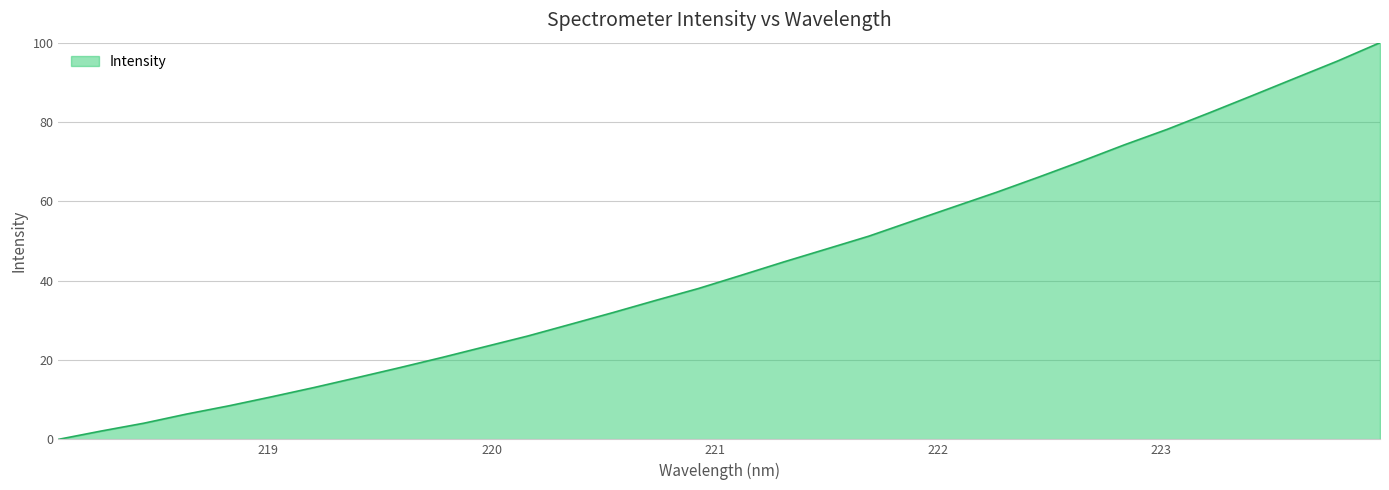

What is the maximum value shown in the chart?

100.0